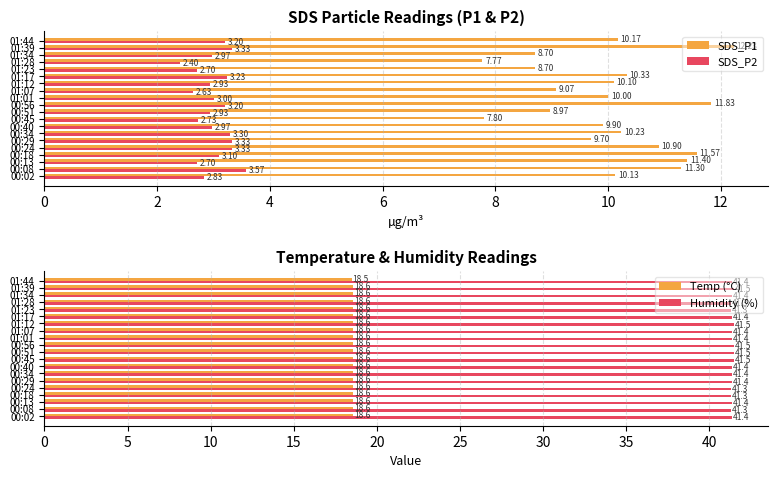

How many bars are there in total?

80